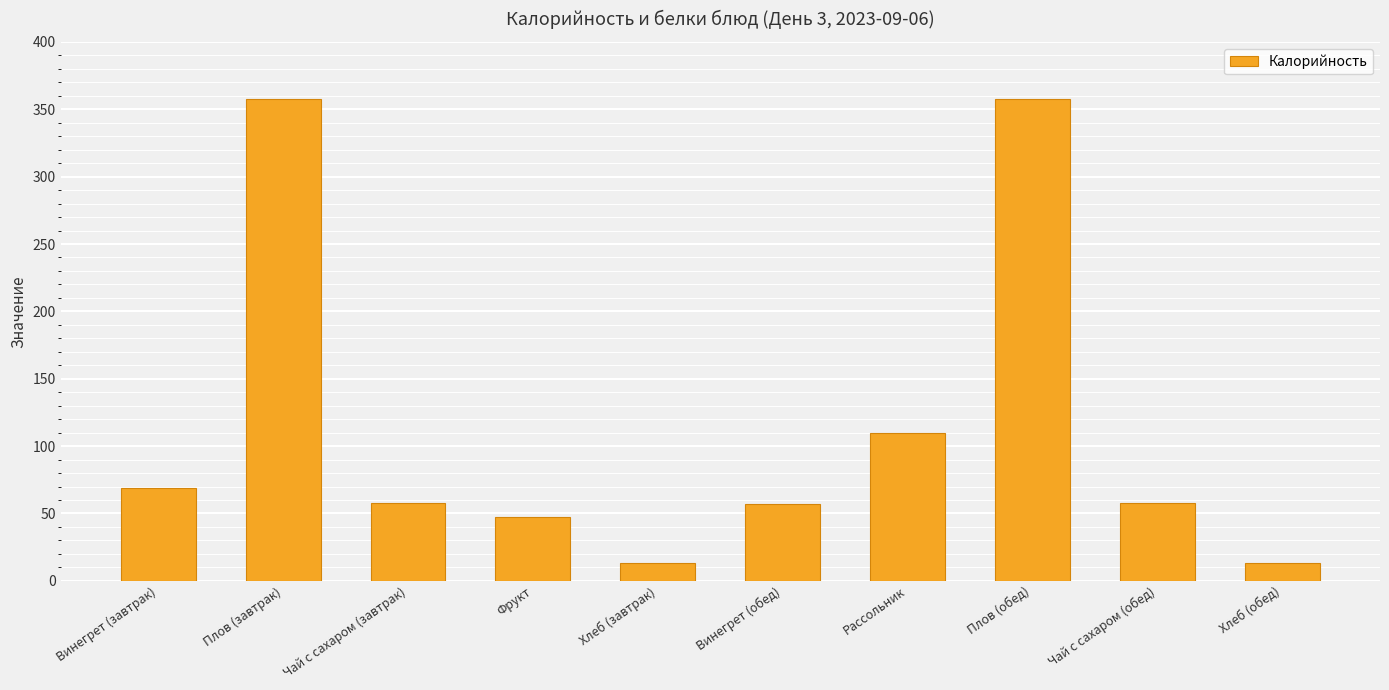

What value does the data have at Плов (завтрак)?

358.0